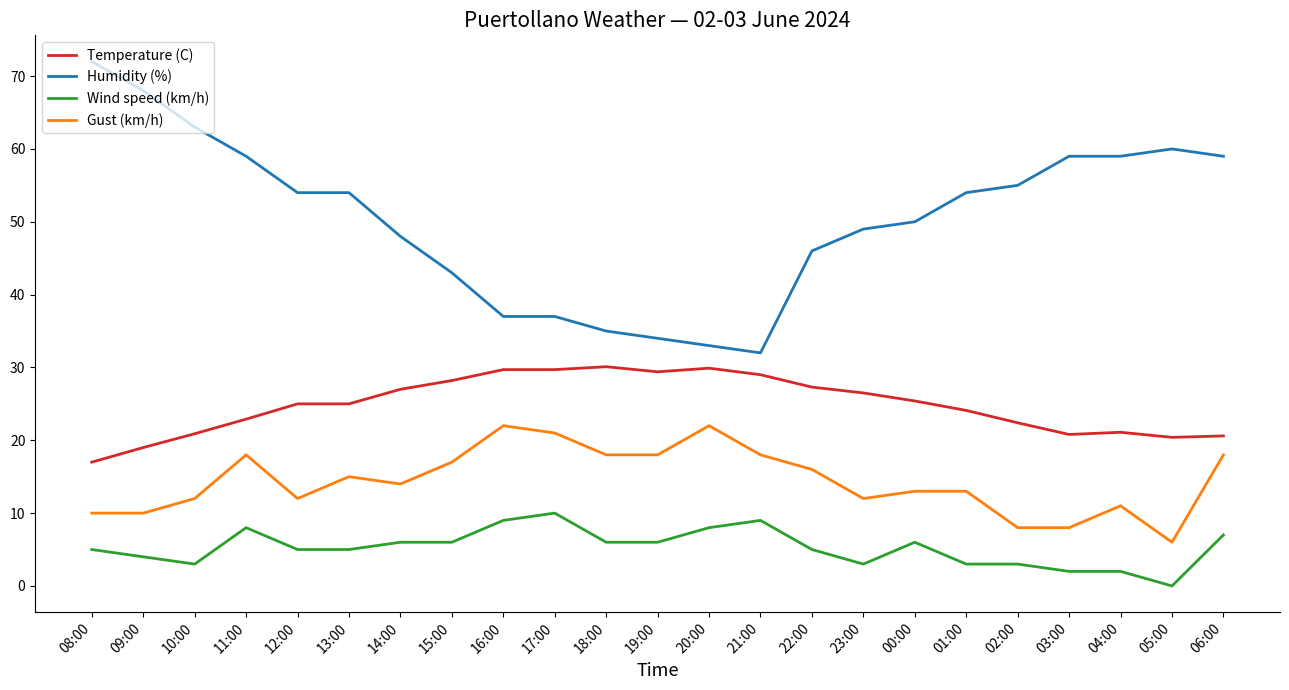

Rank the series by their maximum value, from highest to lowest.

Humidity (%), Temperature (C), Gust (km/h), Wind speed (km/h)